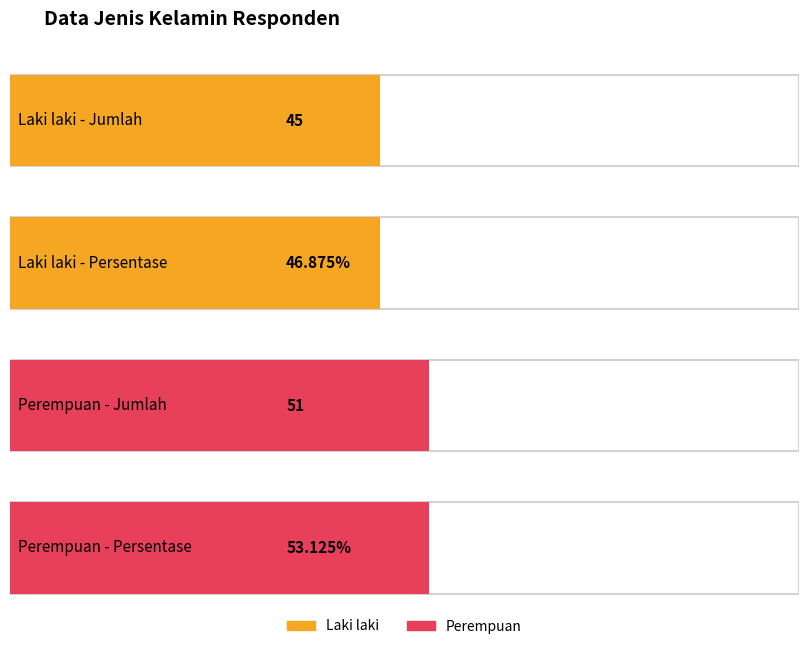

How many Jumlah values are between 45 and 51?

2